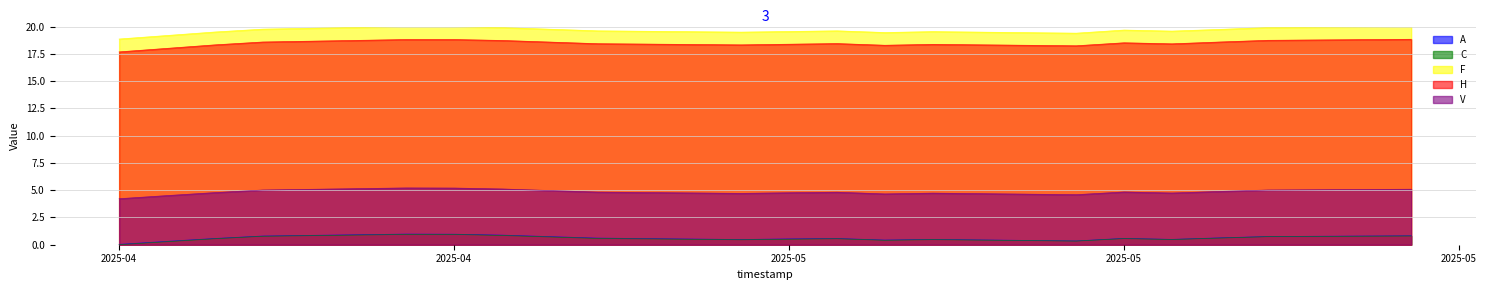

What value does the H series have at 2025-04?

18.8